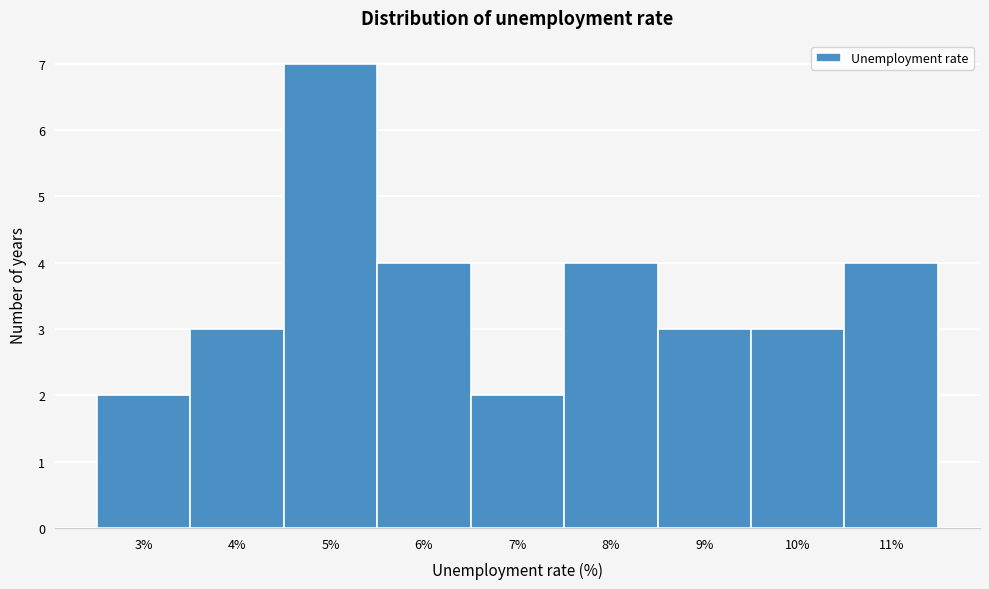

Reading right to left, what are all the values shown in this chart?

11%=4	10%=3	9%=3	8%=4	7%=2	6%=4	5%=7	4%=3	3%=2